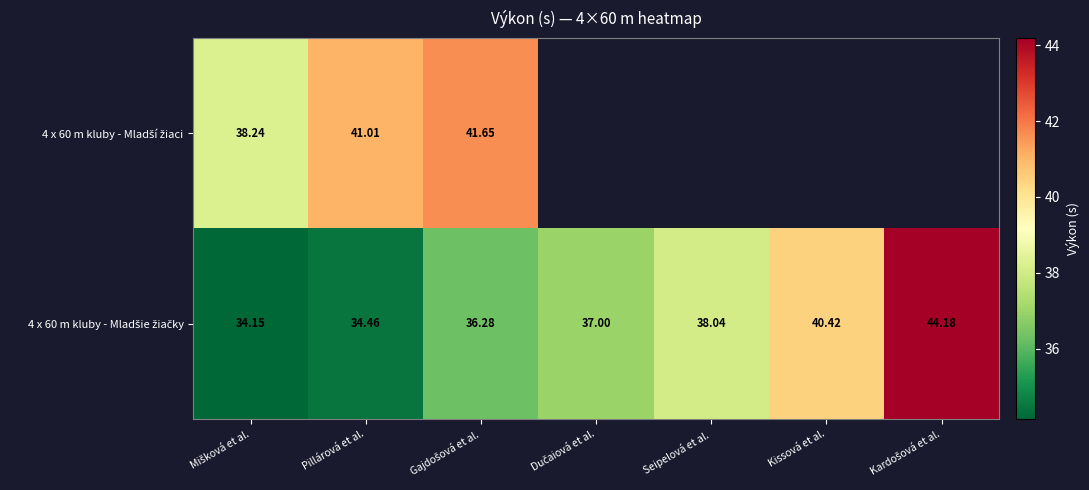

What is the minimum value for 4 x 60 m kluby - Mladší žiaci?

38.2